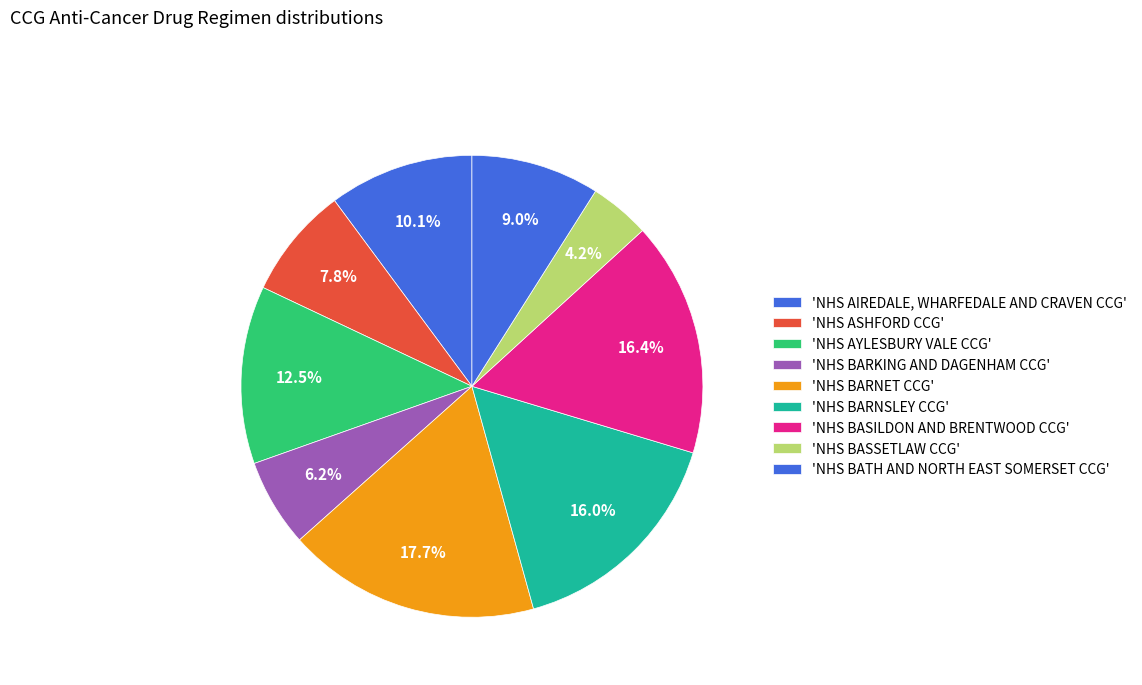

Is there a majority slice in this chart?

No